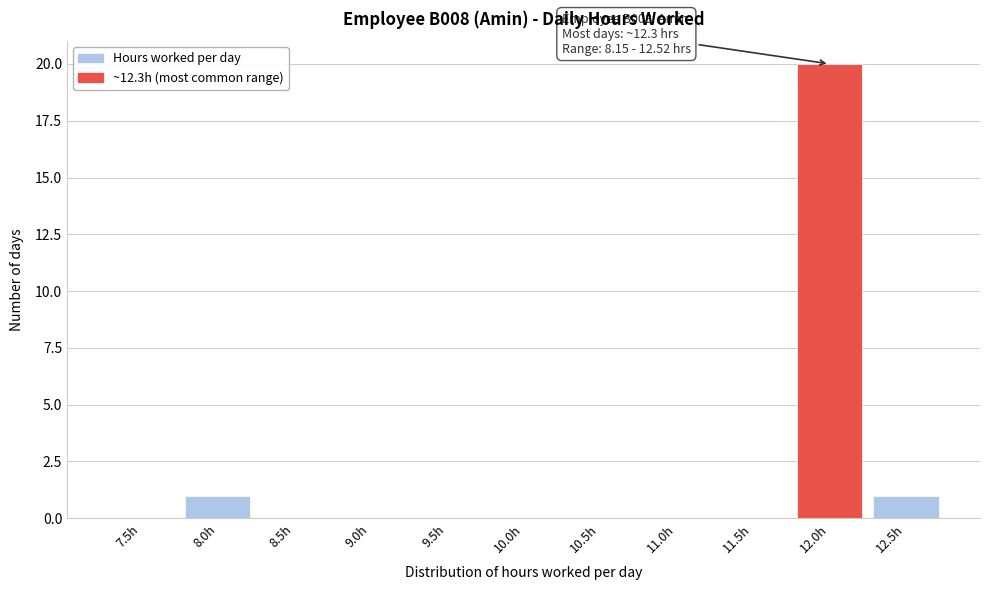

Reading left to right, what are all the values shown in this chart?

7.5h=0	8.0h=1	8.5h=0	9.0h=0	9.5h=0	10.0h=0	10.5h=0	11.0h=0	11.5h=0	12.0h=20	12.5h=1